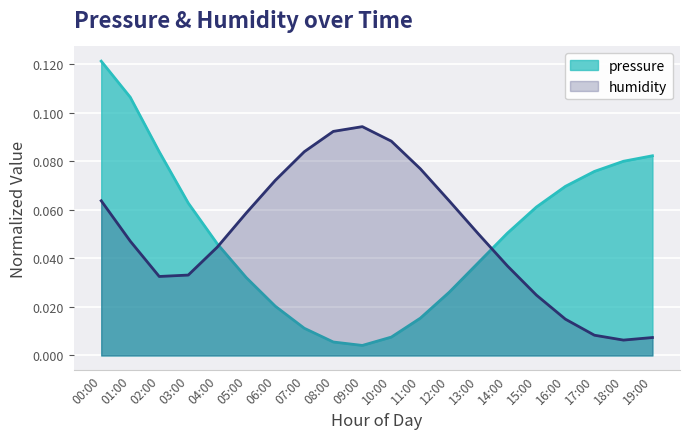

What is the label of the 20th point from the left?

19:00